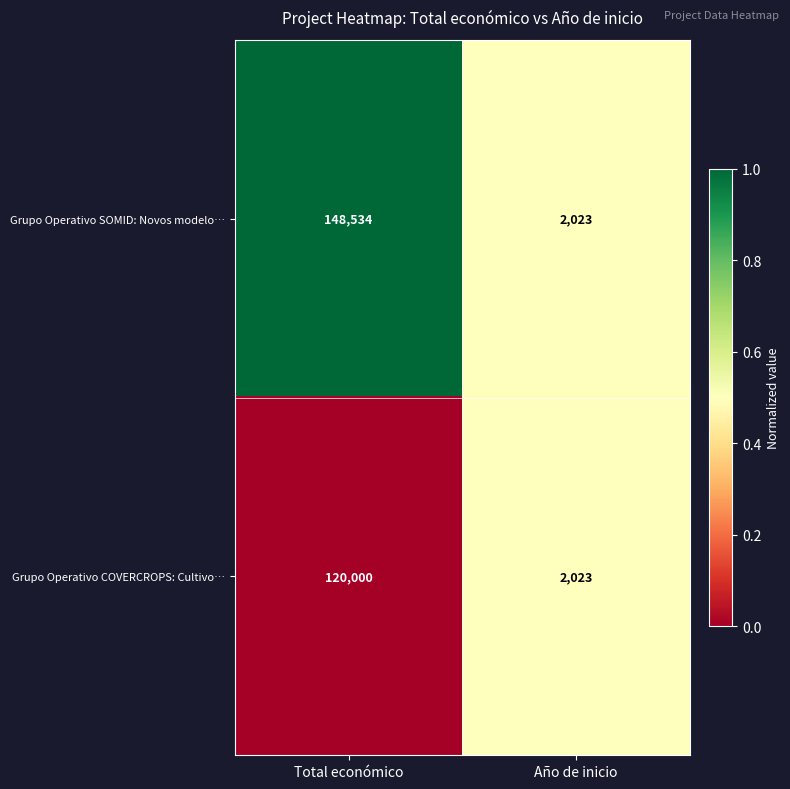

What is the total value across all series at Total económico?

268534